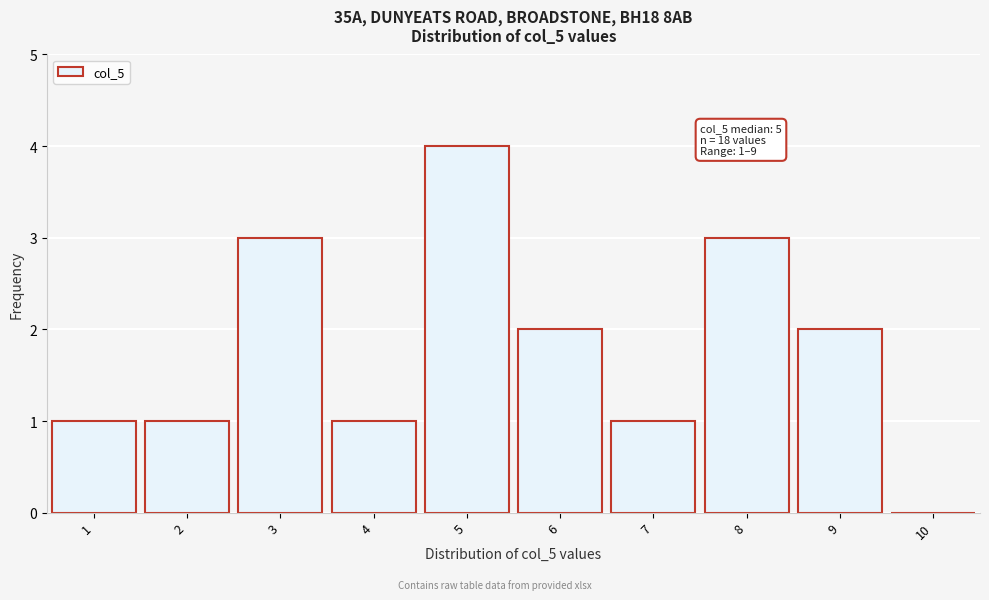

Which range on the x-axis has the tallest bar?

4.5 to 5.5